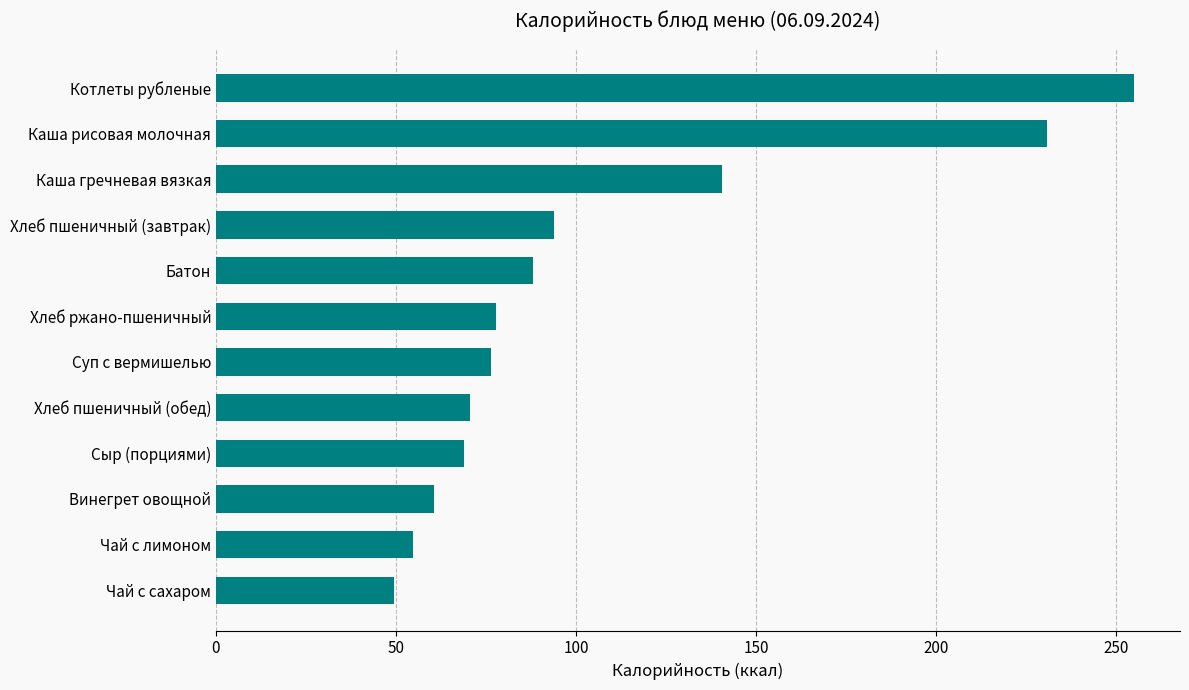

Are the bars grouped side by side (vs. stacked)?

No